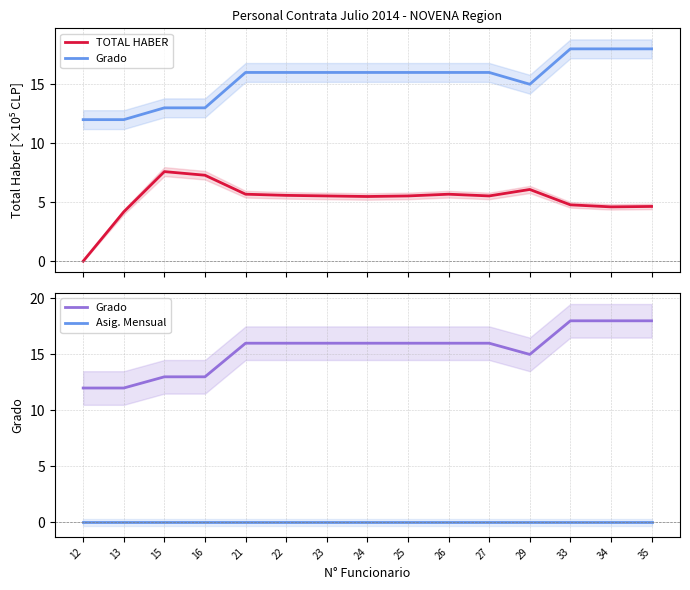

What is the maximum value for TOTAL HABER?

7.6